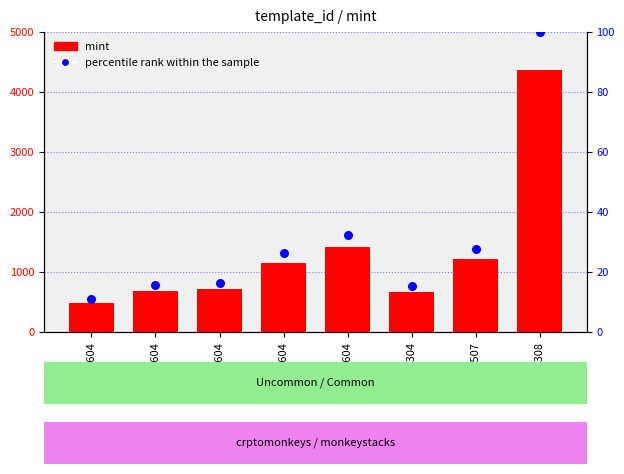

Which series has the largest Y range (max minus min)?

mint